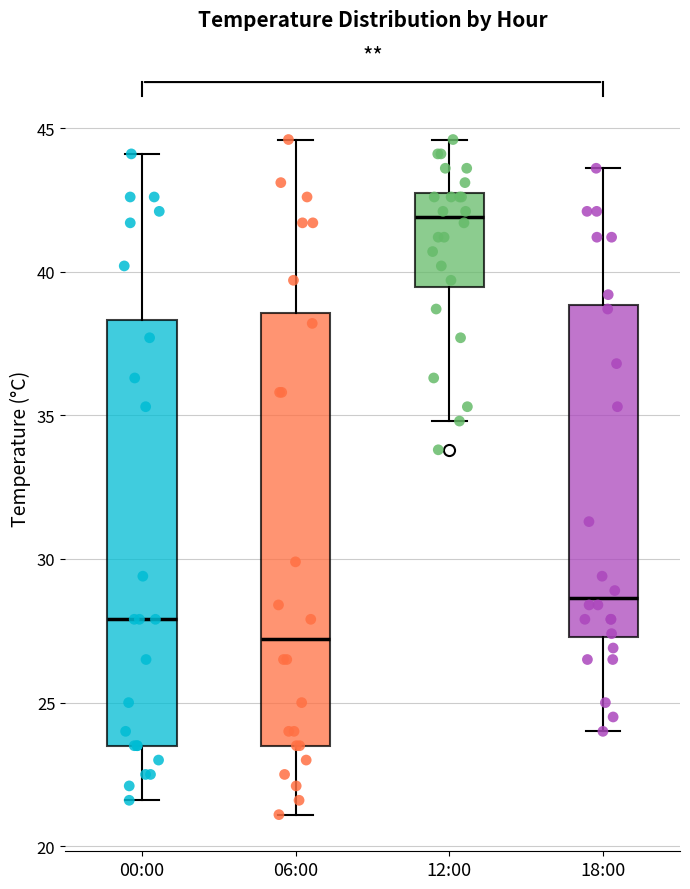

Where is the lower edge of the box for 00:00 on the y-axis? The values are not printed on the chart, so give them approximately, as read against the axis.

23.5